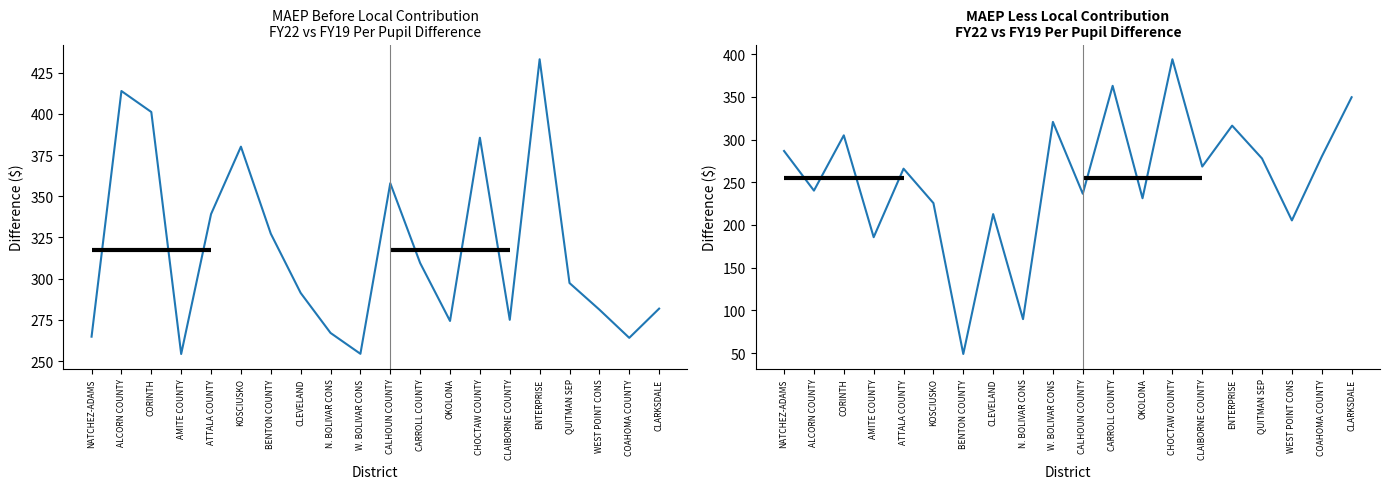

At how many categories does at least one series exceed 185?

20